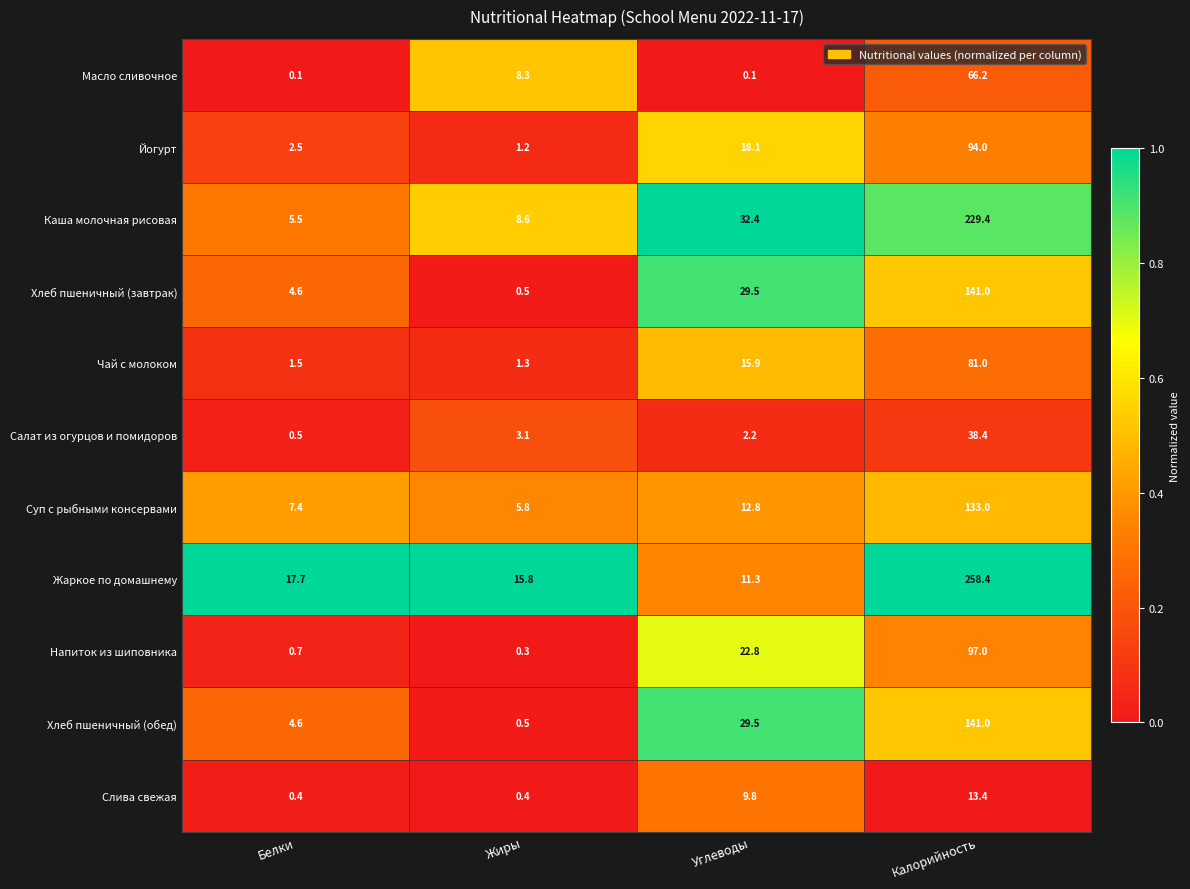

How many data points in Чай с молоком are less than 15?

2